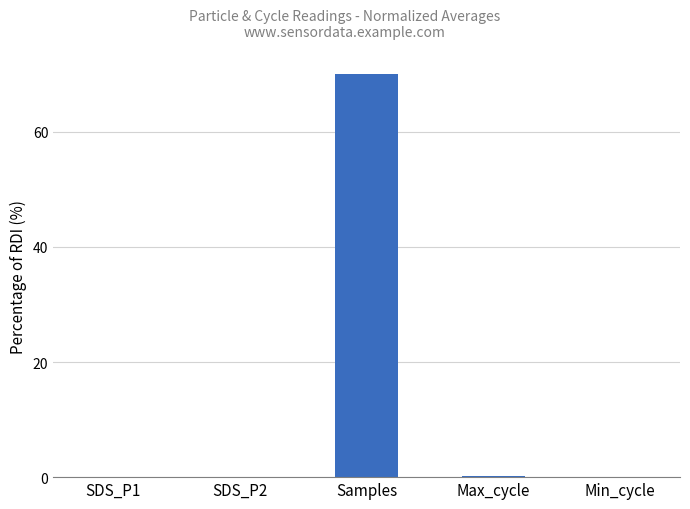

What is the value of the 4th bar from the left?

0.3